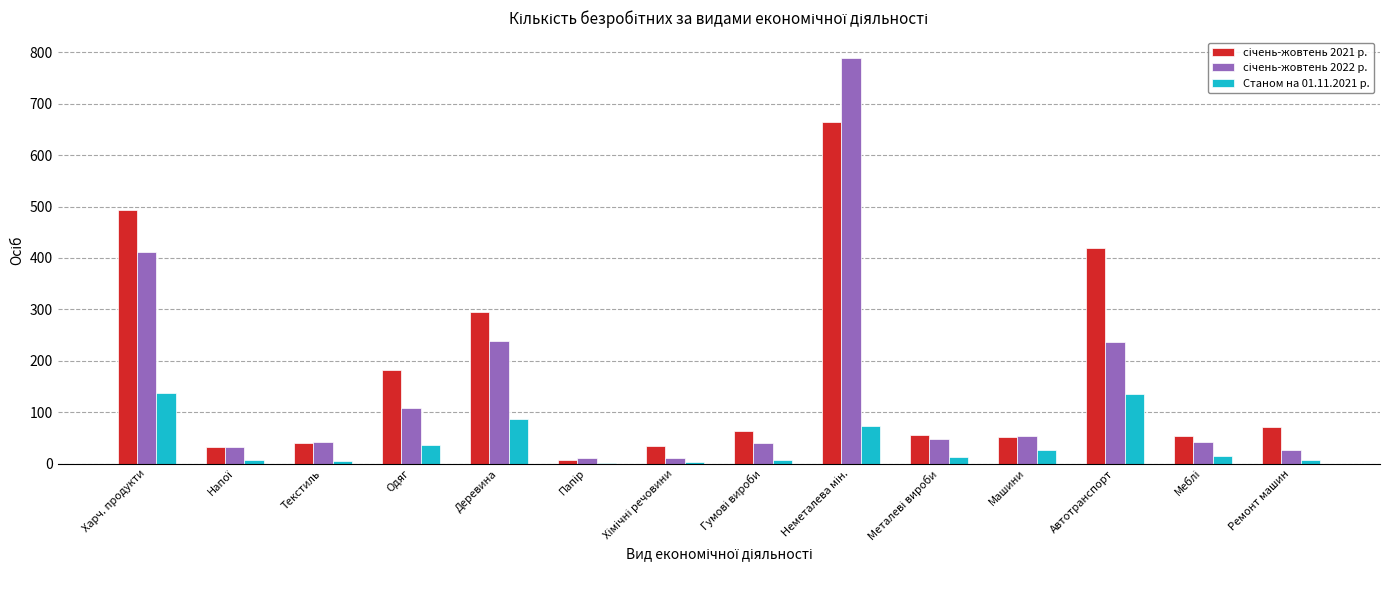

What is the maximum value shown in the chart?

789